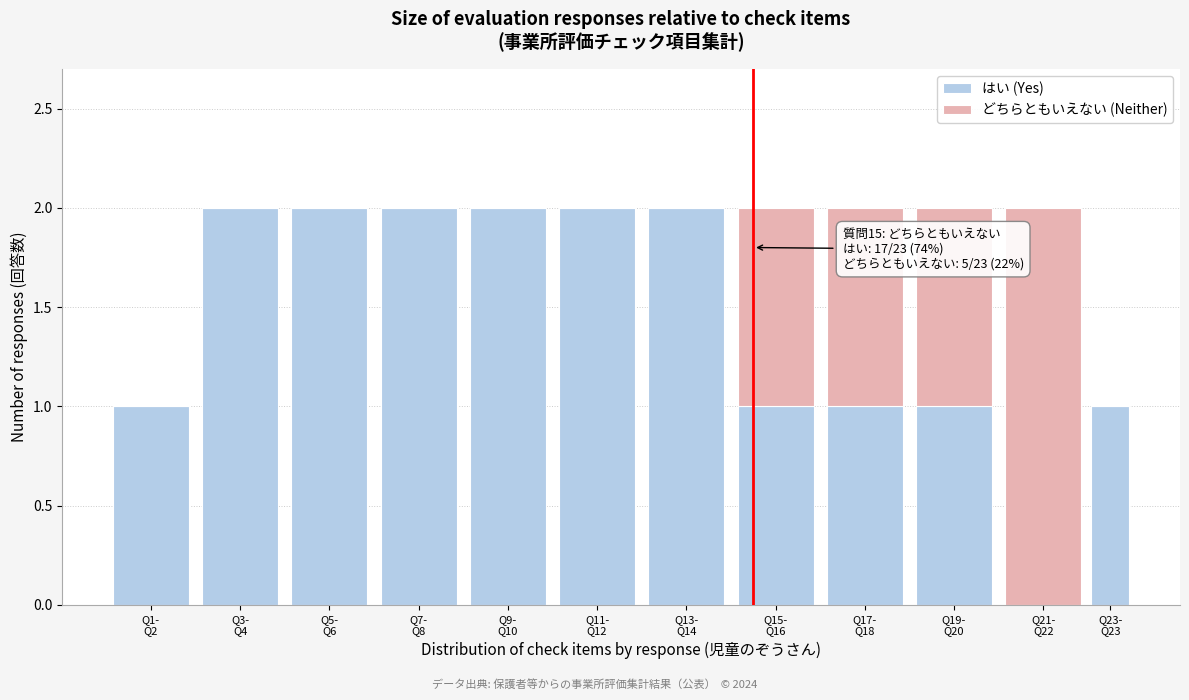

What is the sum of all はい (Yes) values?

17